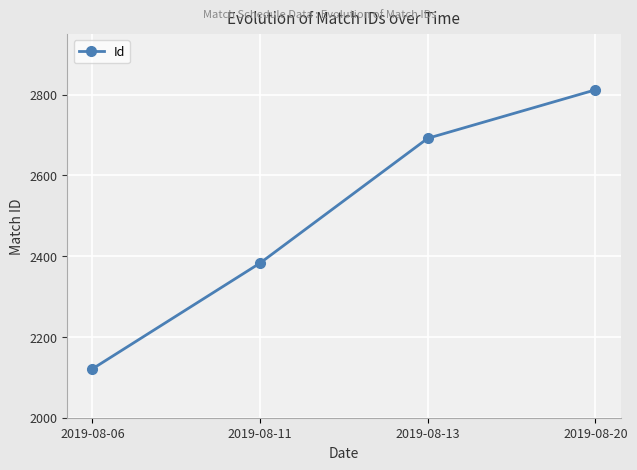

Reading right to left, list all the values displayed in this chart.

2019-08-20=2812	2019-08-13=2692	2019-08-11=2383	2019-08-06=2121